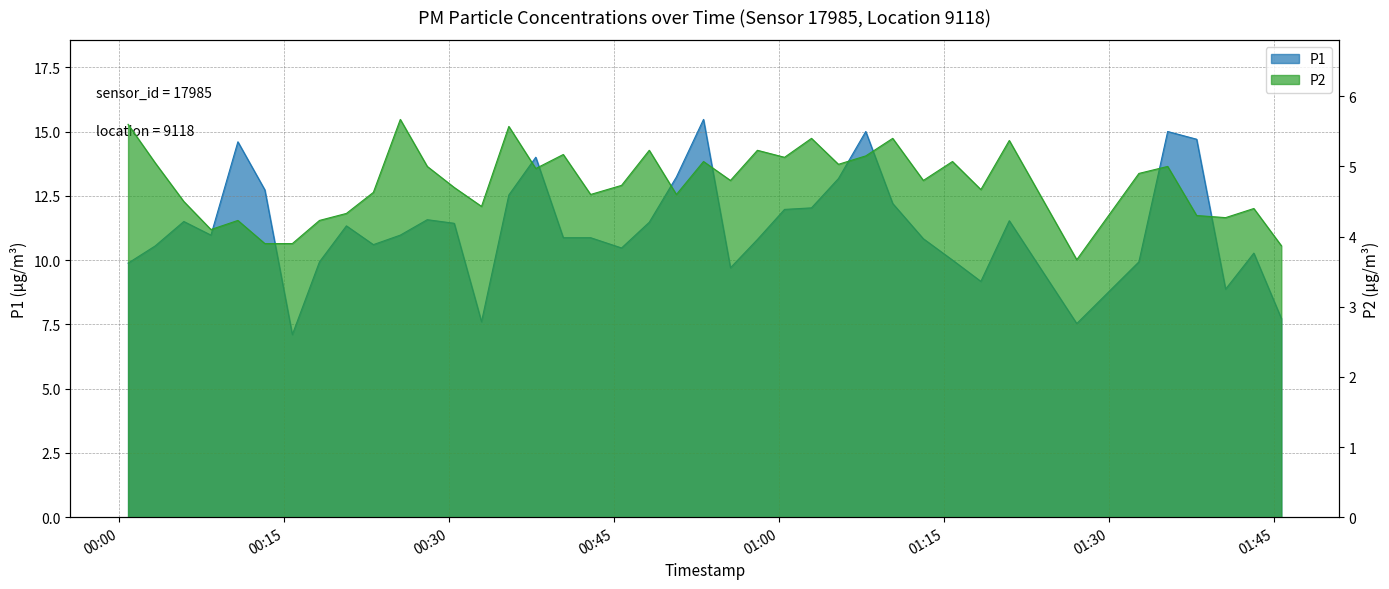

True or false: P1 and P2 intersect in this chart.

False